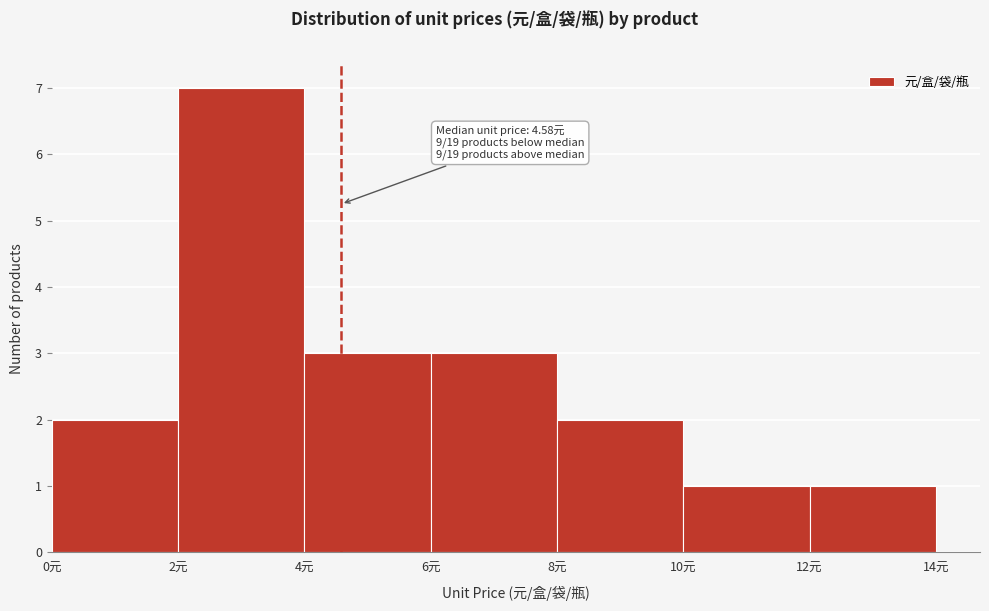

Which range on the x-axis has the tallest bar?

2 to 4